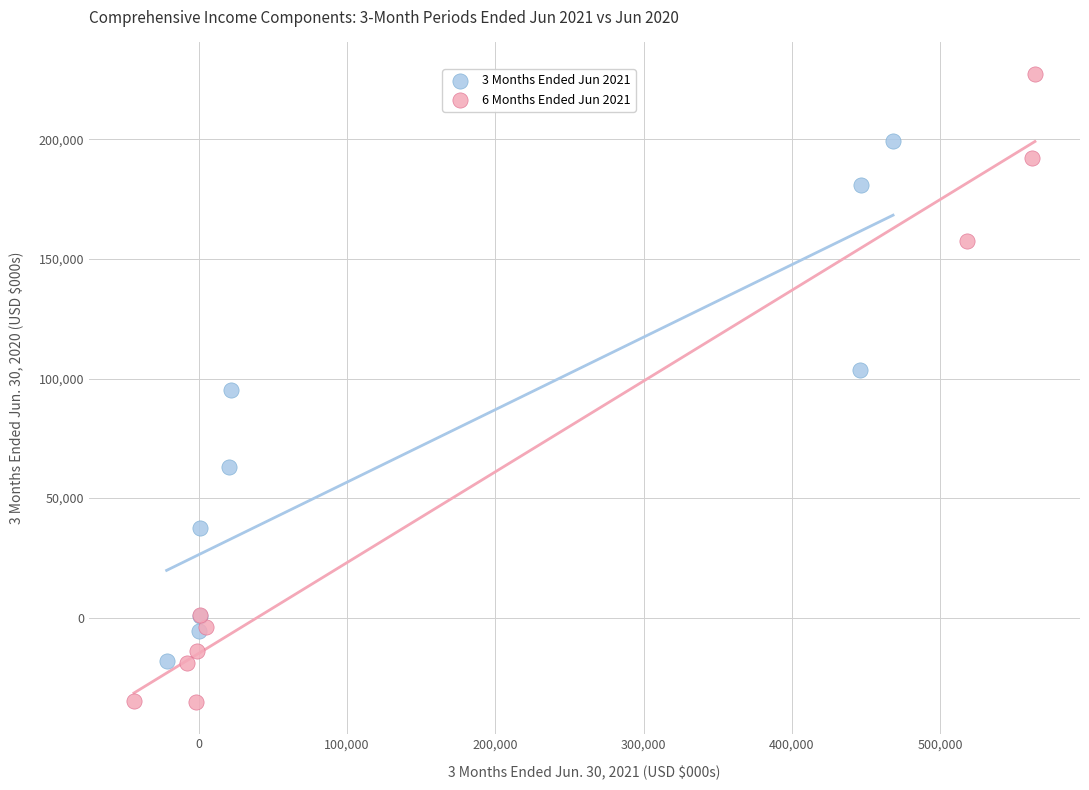

Which series has the largest Y range (max minus min)?

6 Months Ended Jun 2021